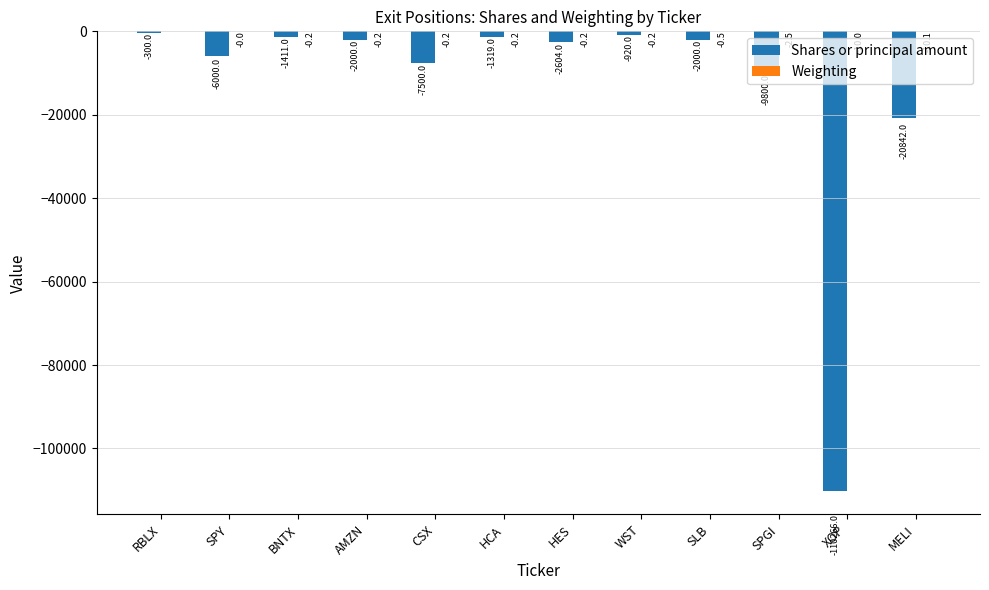

Are the bars horizontal?

No